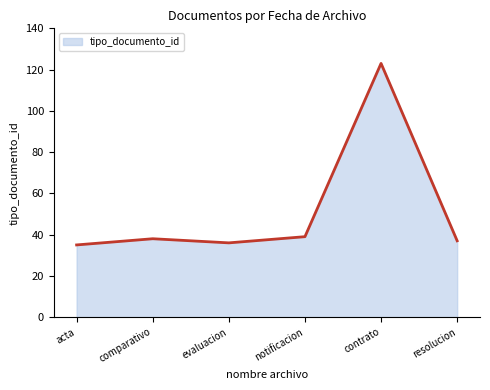

What is the average value?

51